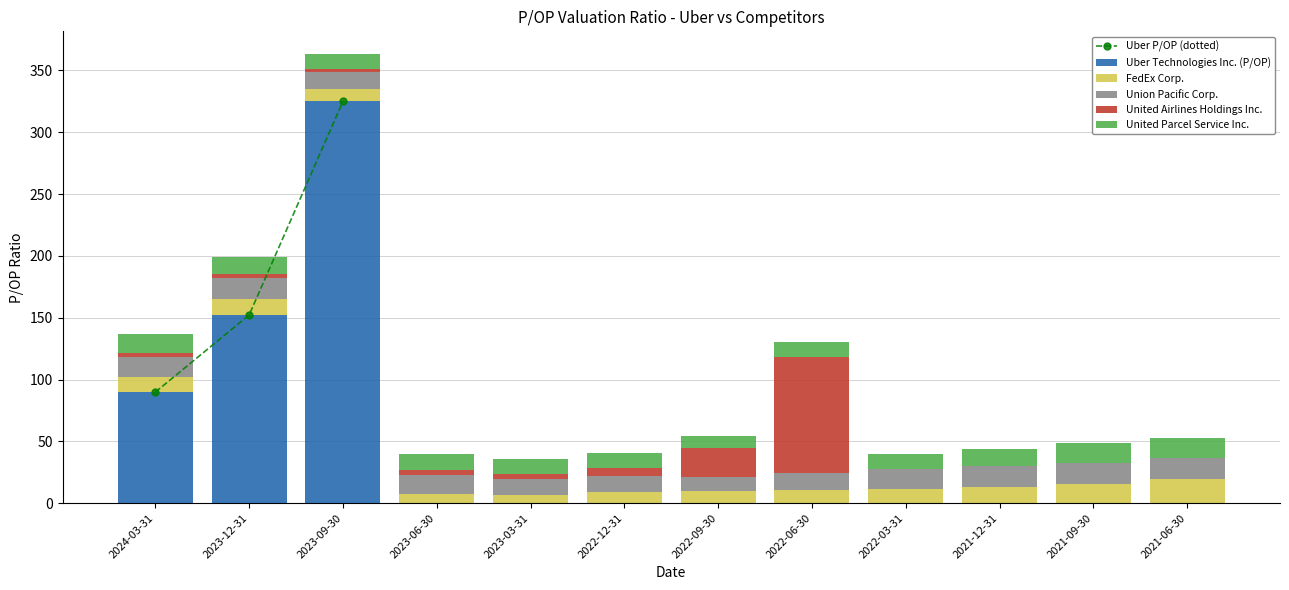

What is the difference between the second highest and second lowest values in the United Airlines Holdings Inc. series?

23.2